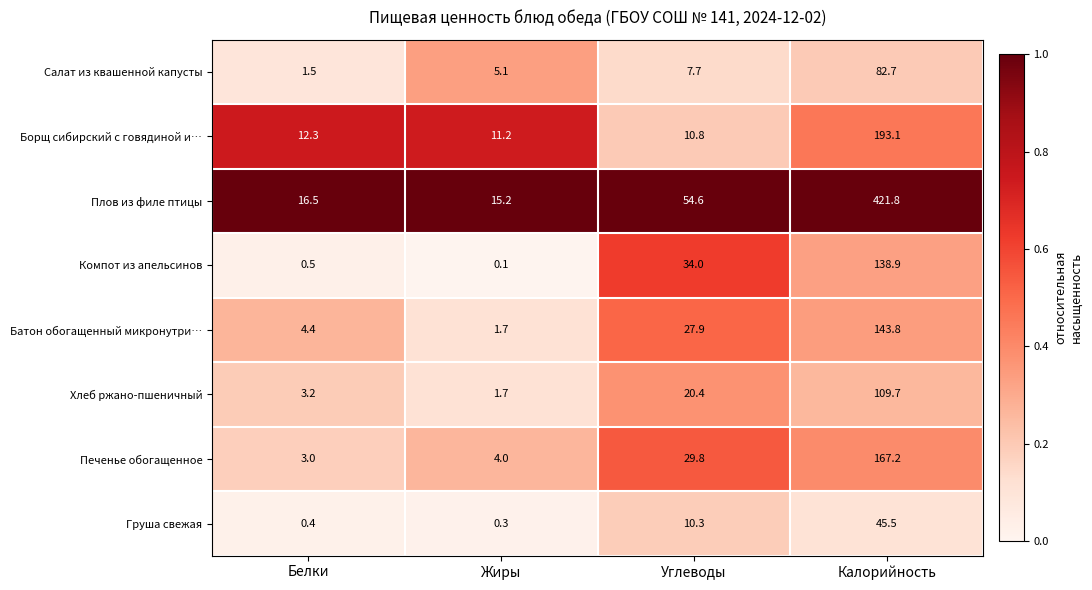

Which series has the widest spread of values?

Плов из филе птицы